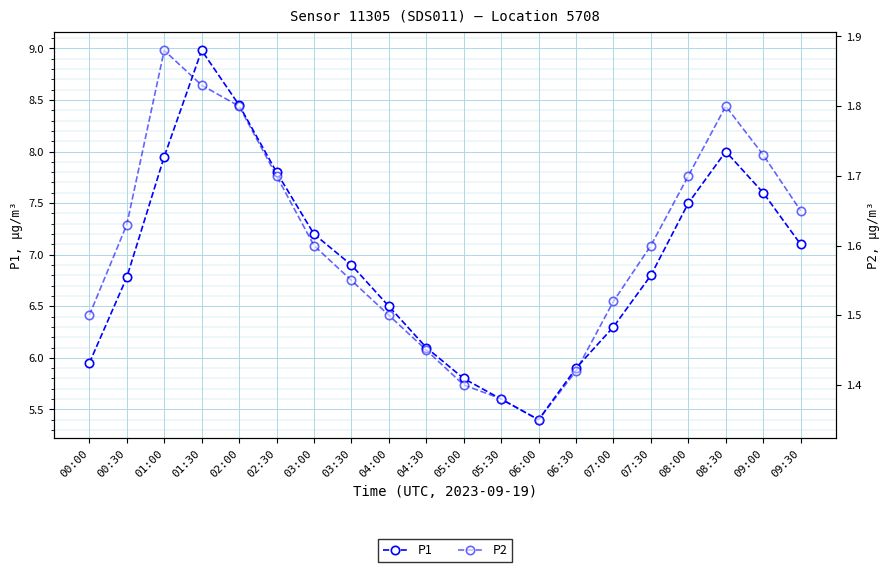

The value of P2 at 05:30 is 1.4. True or false?

True